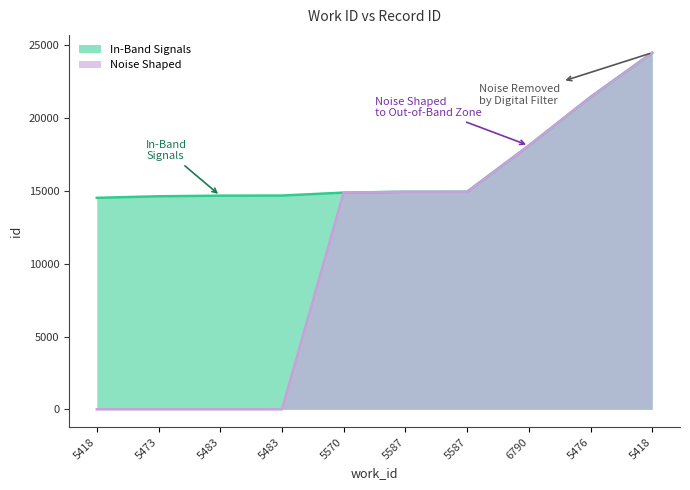

Does the chart have visible grid lines?

No